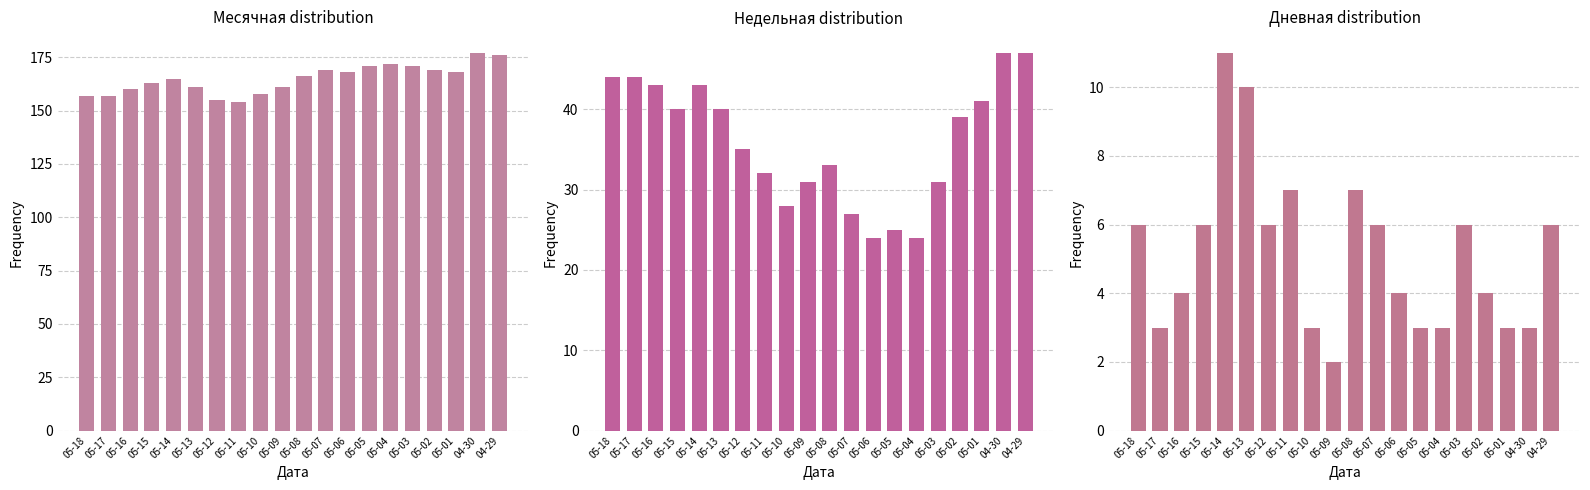

What is the difference between the Дневная values at 05-08 and 05-07?

1